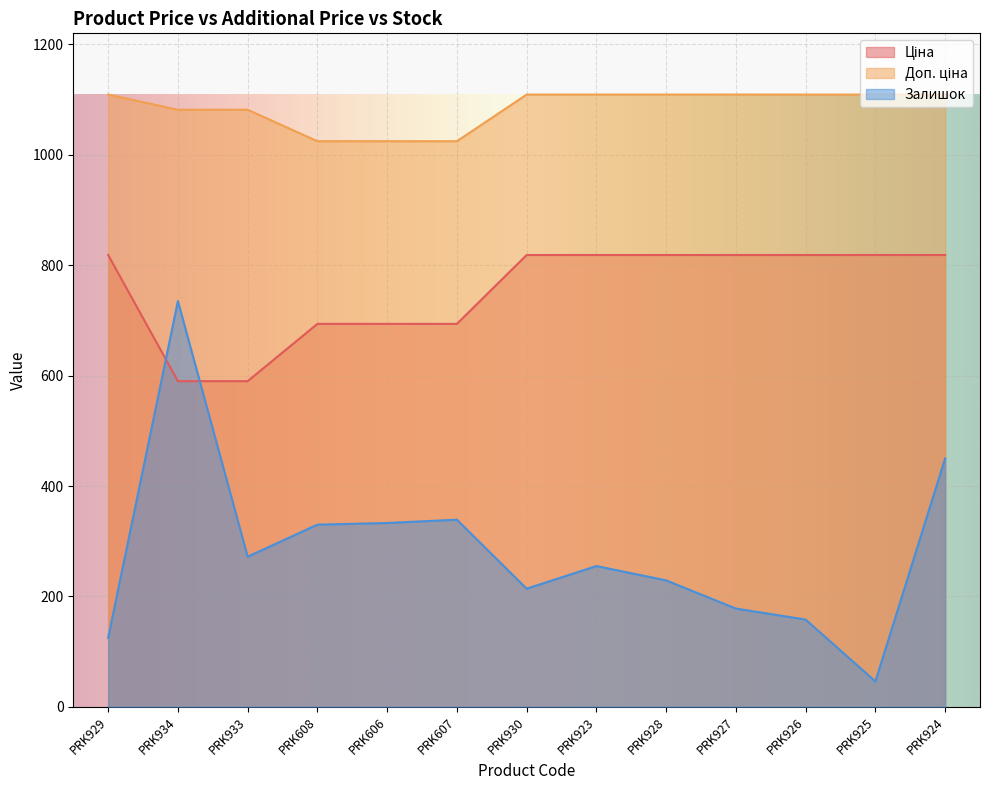

How many categories are shown in the chart?

13